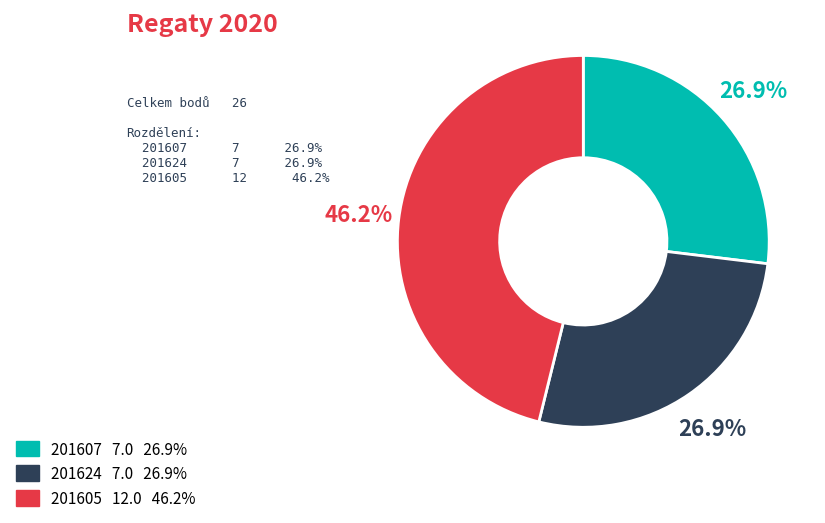

To the nearest percent, what is the average slice percentage?

33%